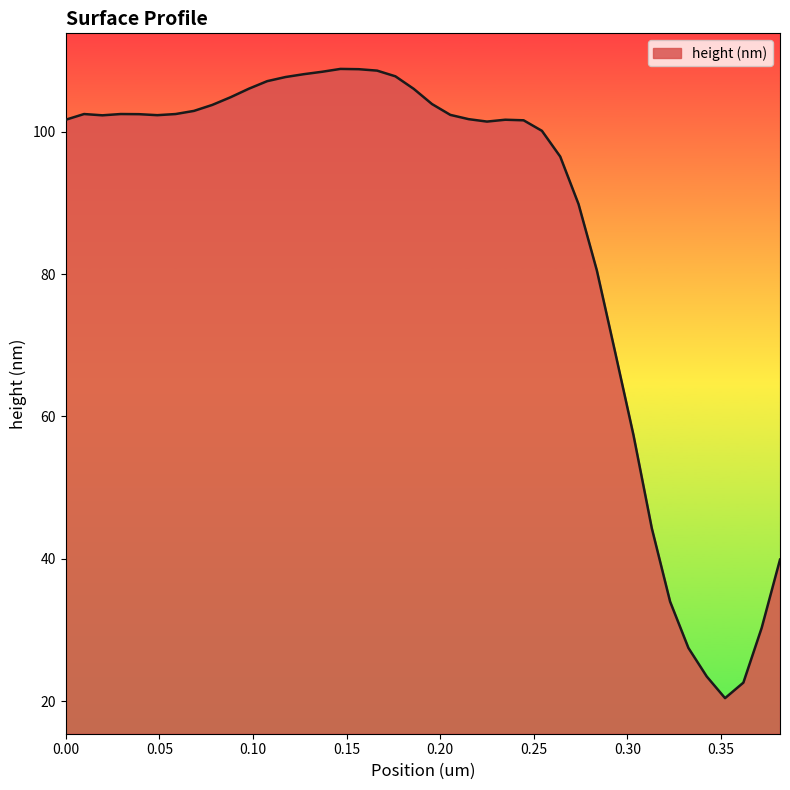

What is the maximum value shown in the chart?

108.8